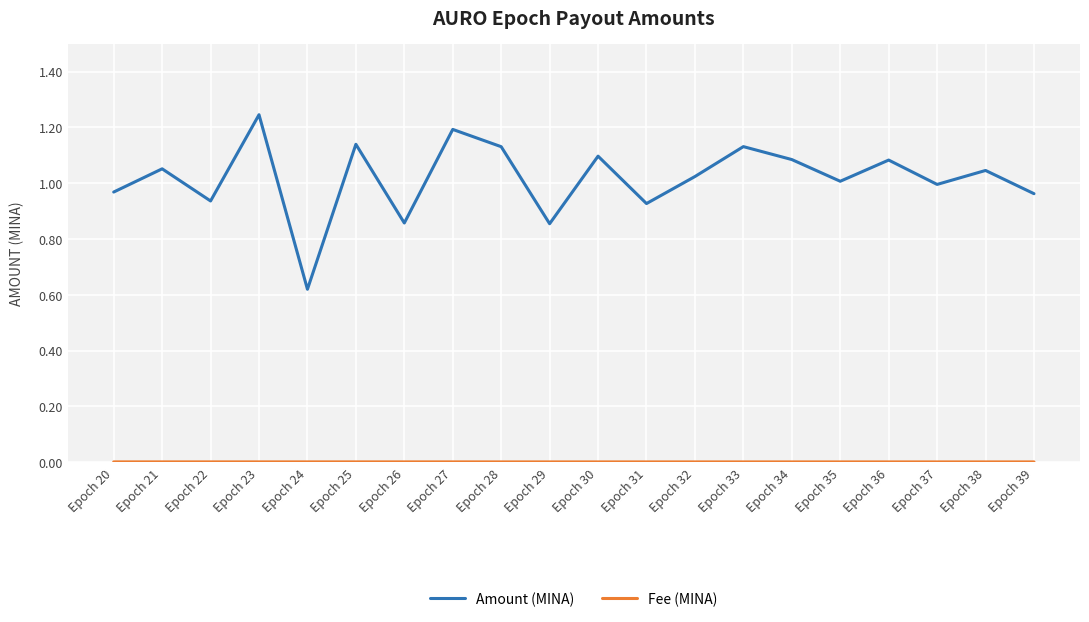

Which series has the widest spread of values?

Amount (MINA)